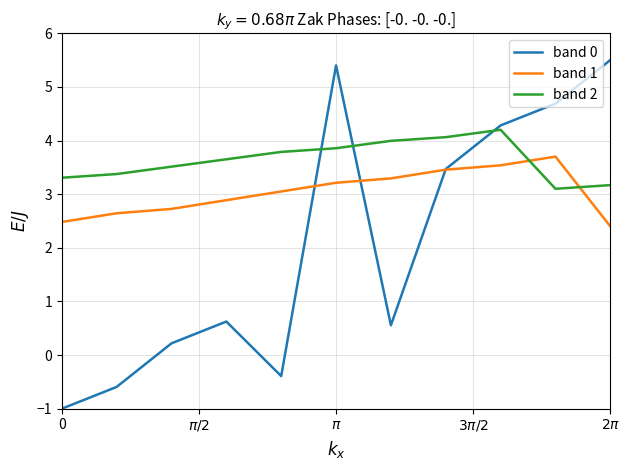

Does the chart have visible grid lines?

Yes